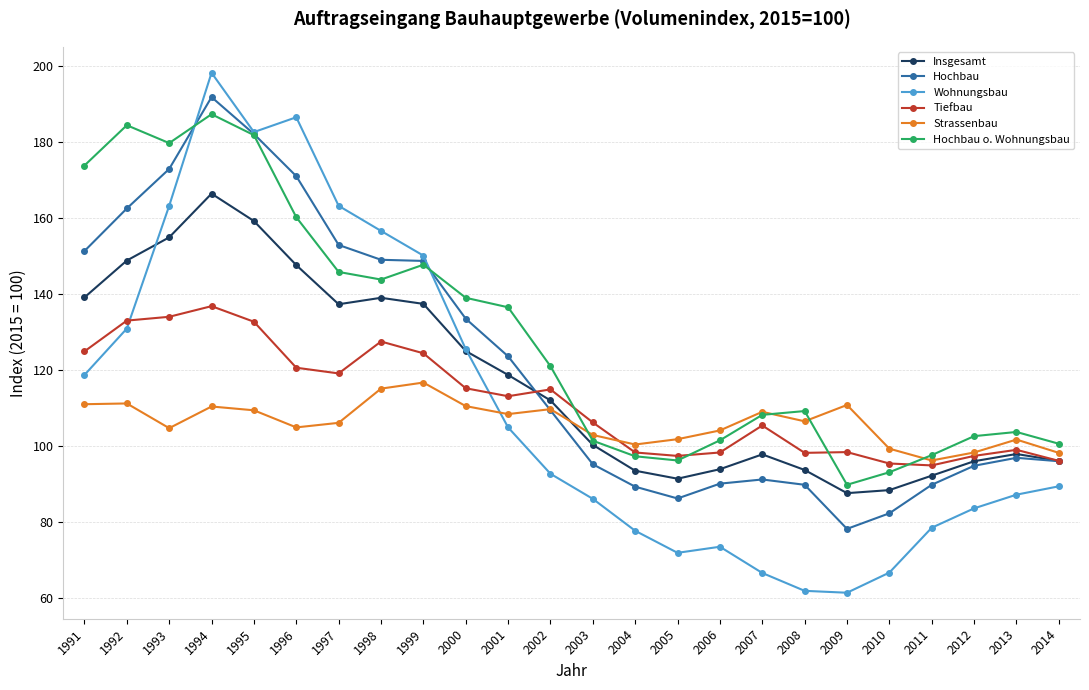

Is it true that Wohnungsbau equals 105.3 at 2008?

False